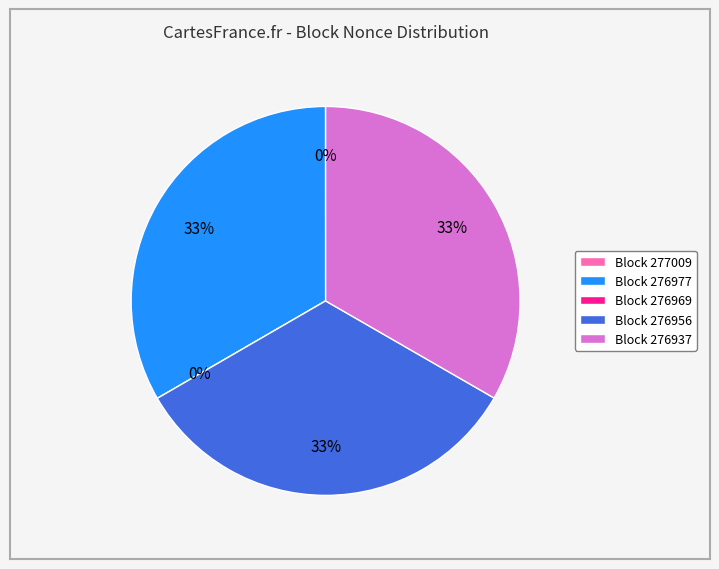

Is it true that 276956 is 48% of the pie?

False